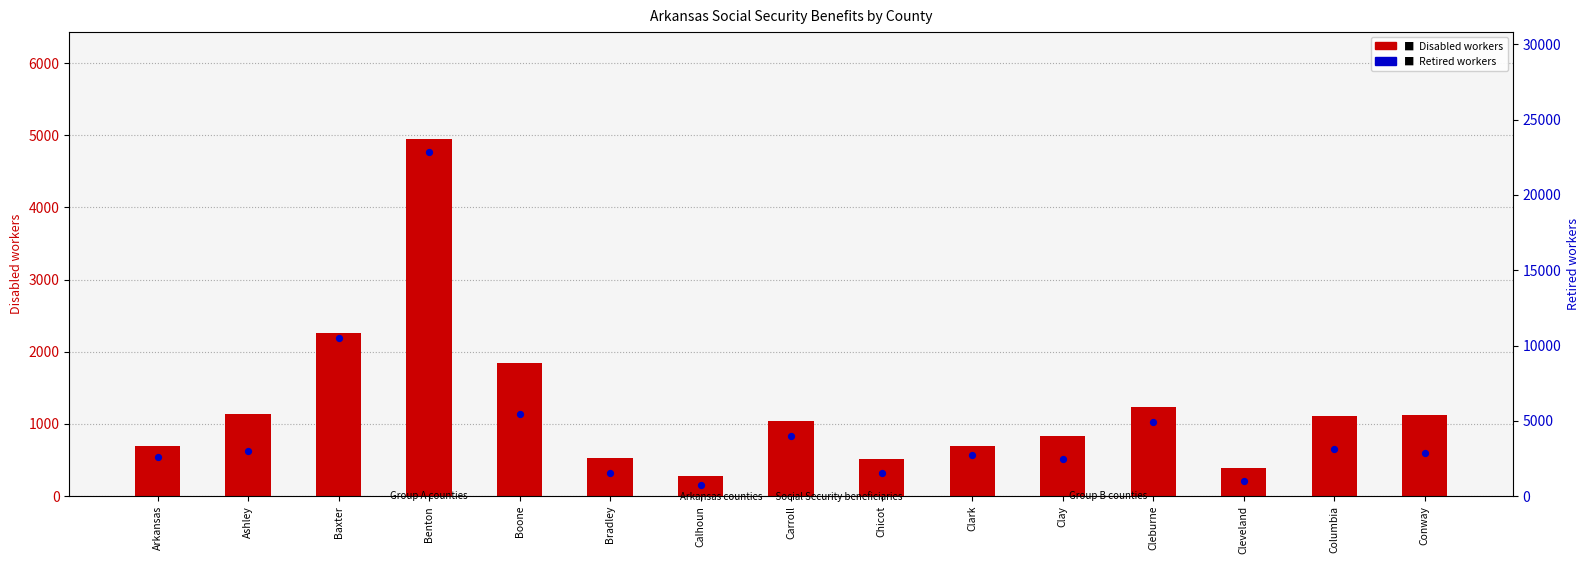

Which series has the largest total across all categories?

Retired workers